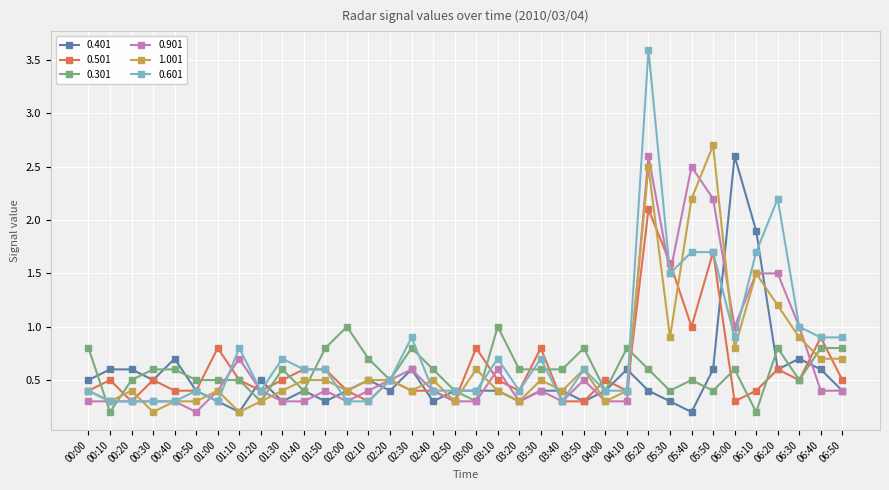

What is the average value of the 0.601 series?

0.8